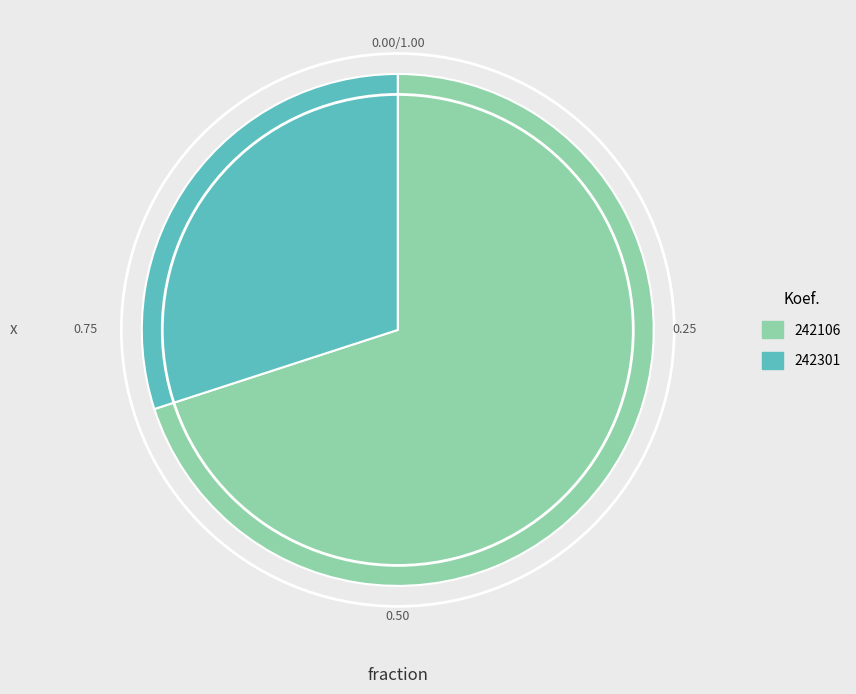

What is the smallest slice in the pie chart?

242301